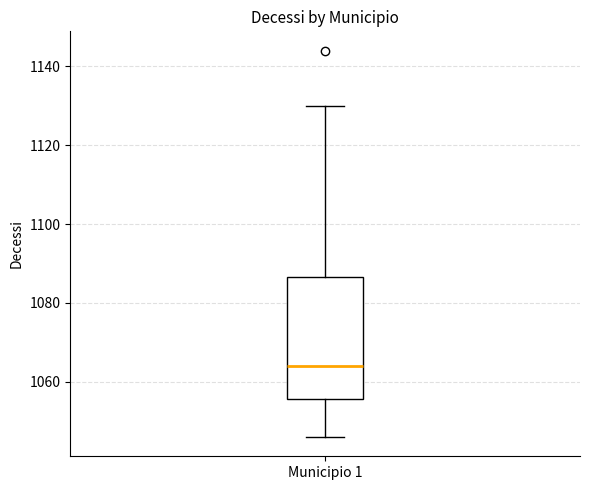

Where is the upper edge of the box for Municipio 1 on the y-axis? The values are not printed on the chart, so give them approximately, as read against the axis.

1086